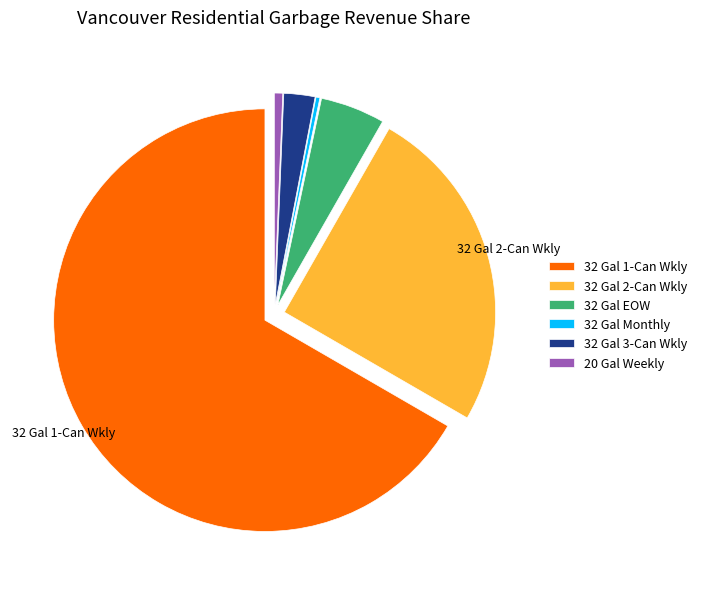

Is there any slice that represents more than half of the pie?

Yes